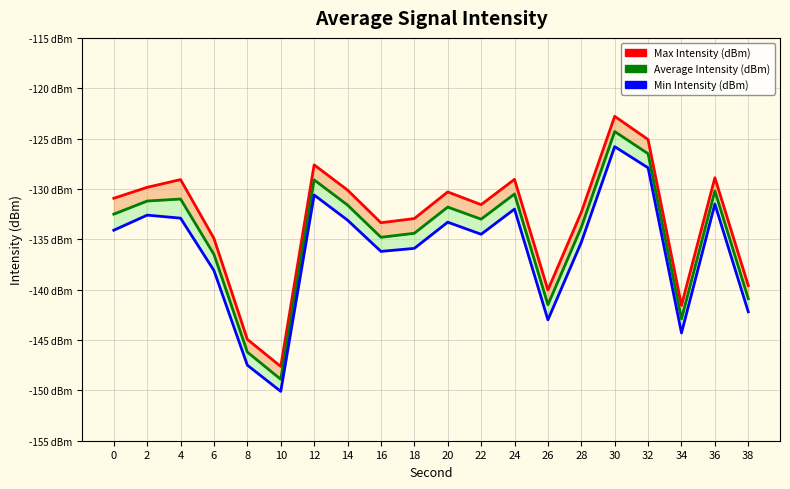

The value of Min Intensity (dBm) at 4 is -132.9. True or false?

True